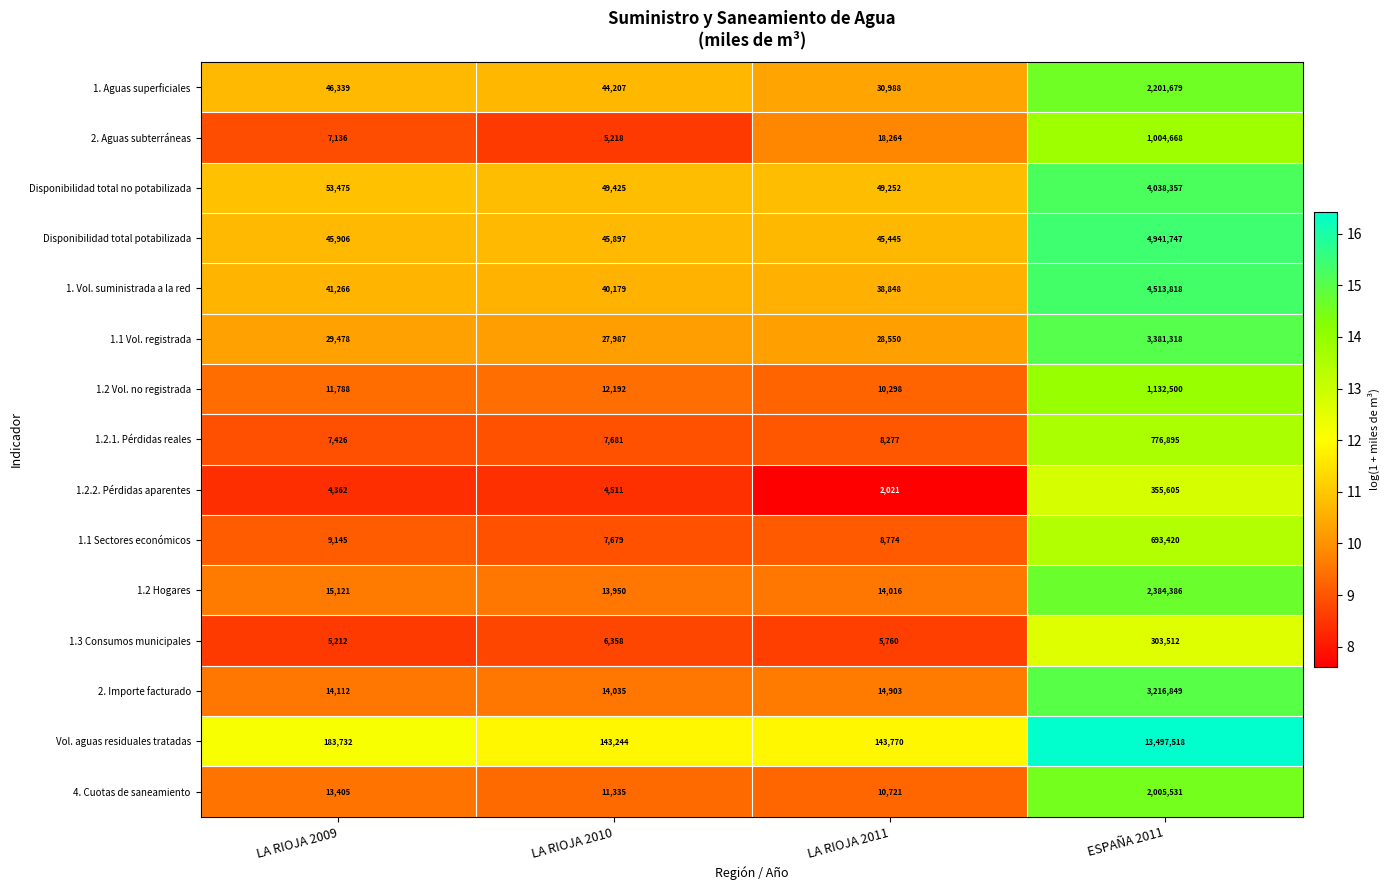

At which label is 1. Vol. suministrada a la red closest to 2276333?

LA RIOJA 2009